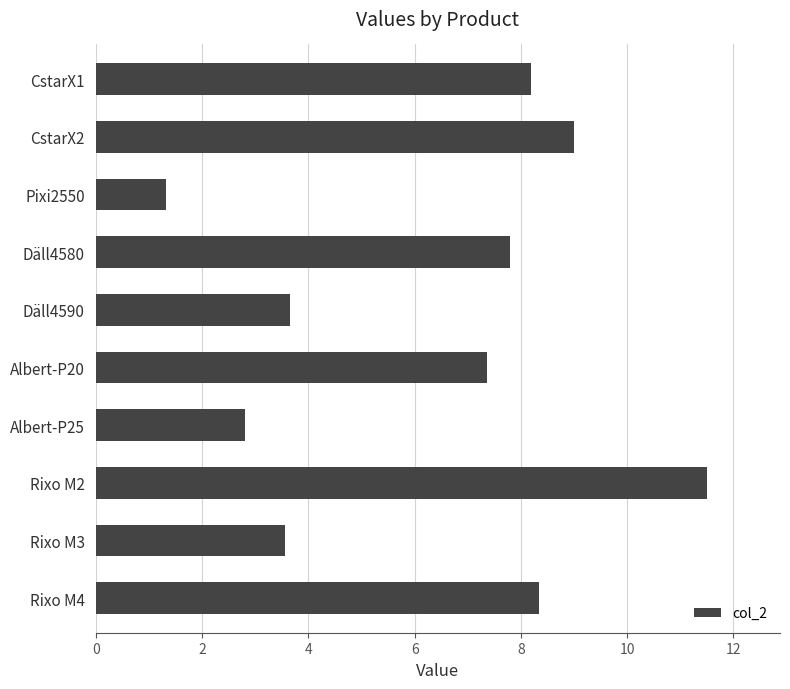

What is the sum of all values?

63.6